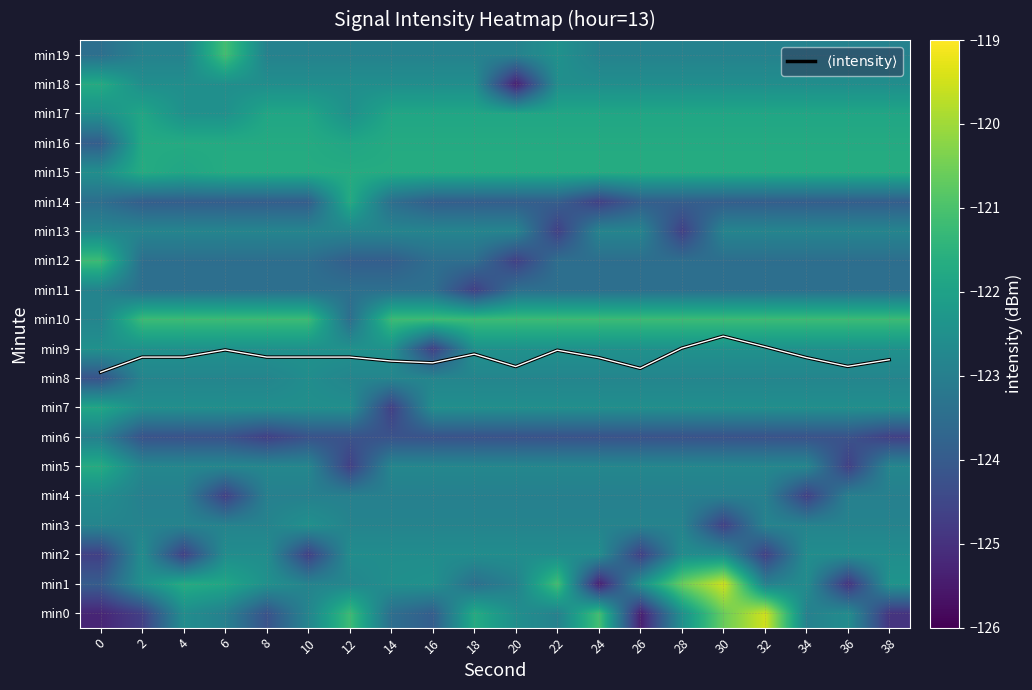

Is it true that min9 equals -75.0 at 30?

False